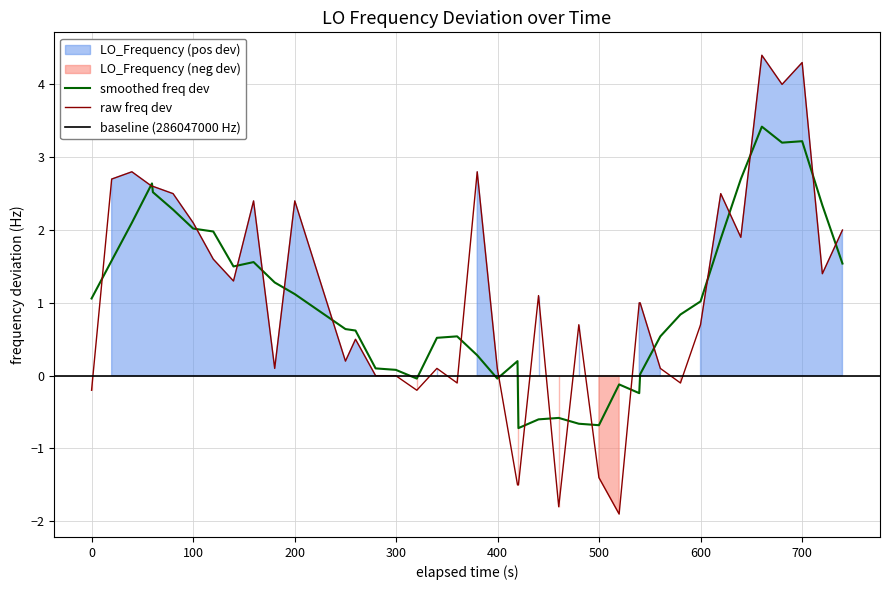

What is the minimum value for raw freq dev?

-1.9